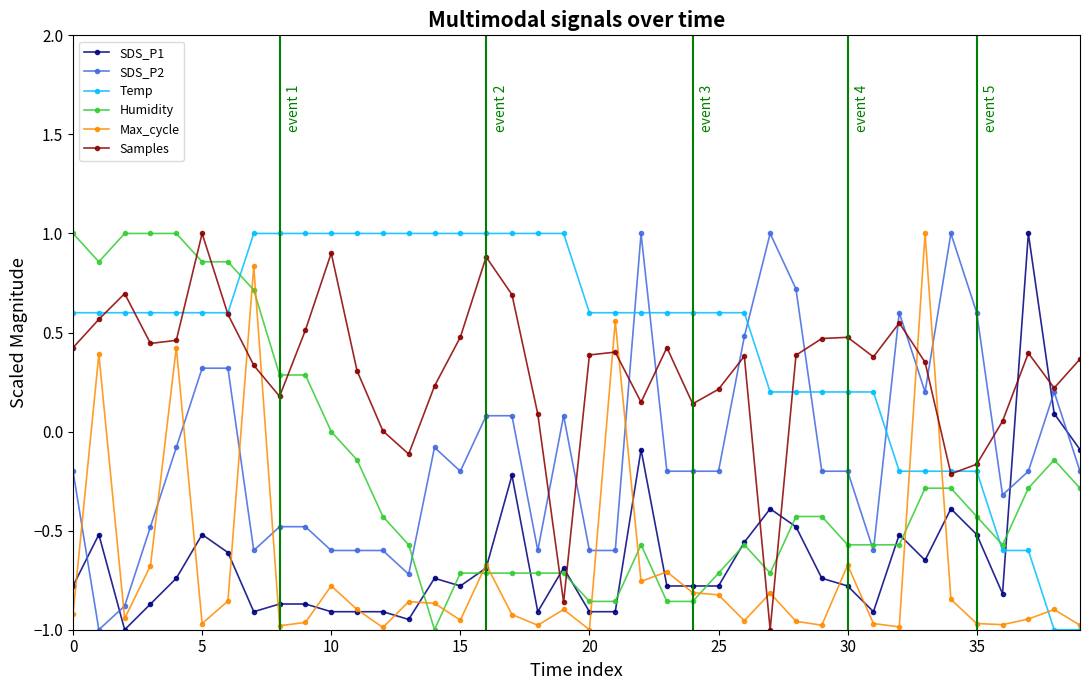

Which series has the largest total across all categories?

Temp